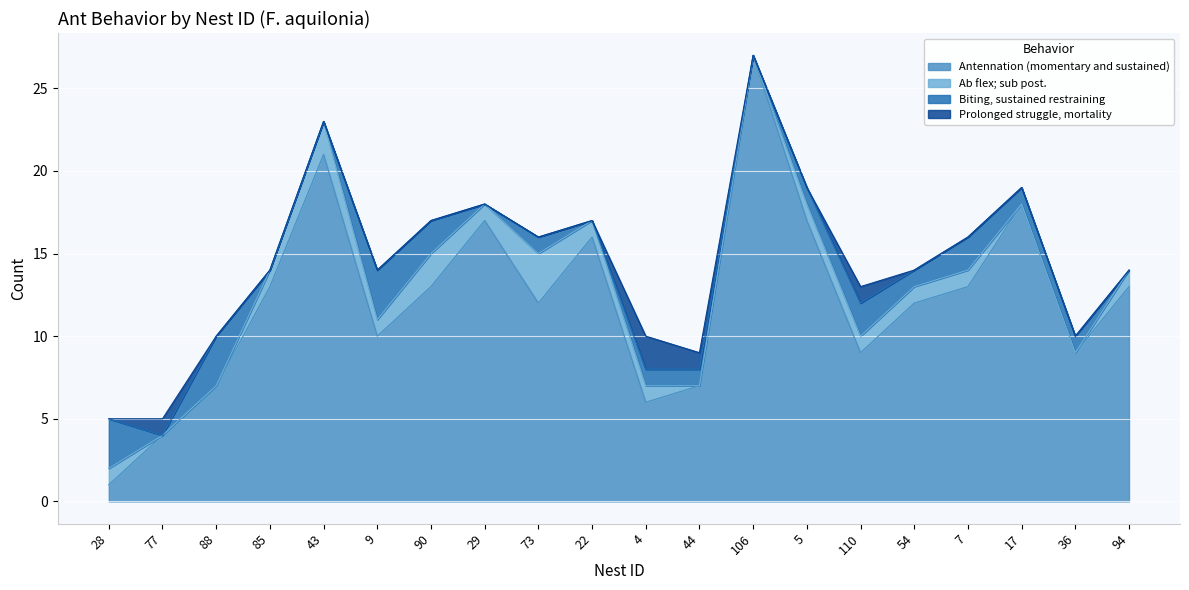

What is the difference between the highest and lowest values at 4?

5